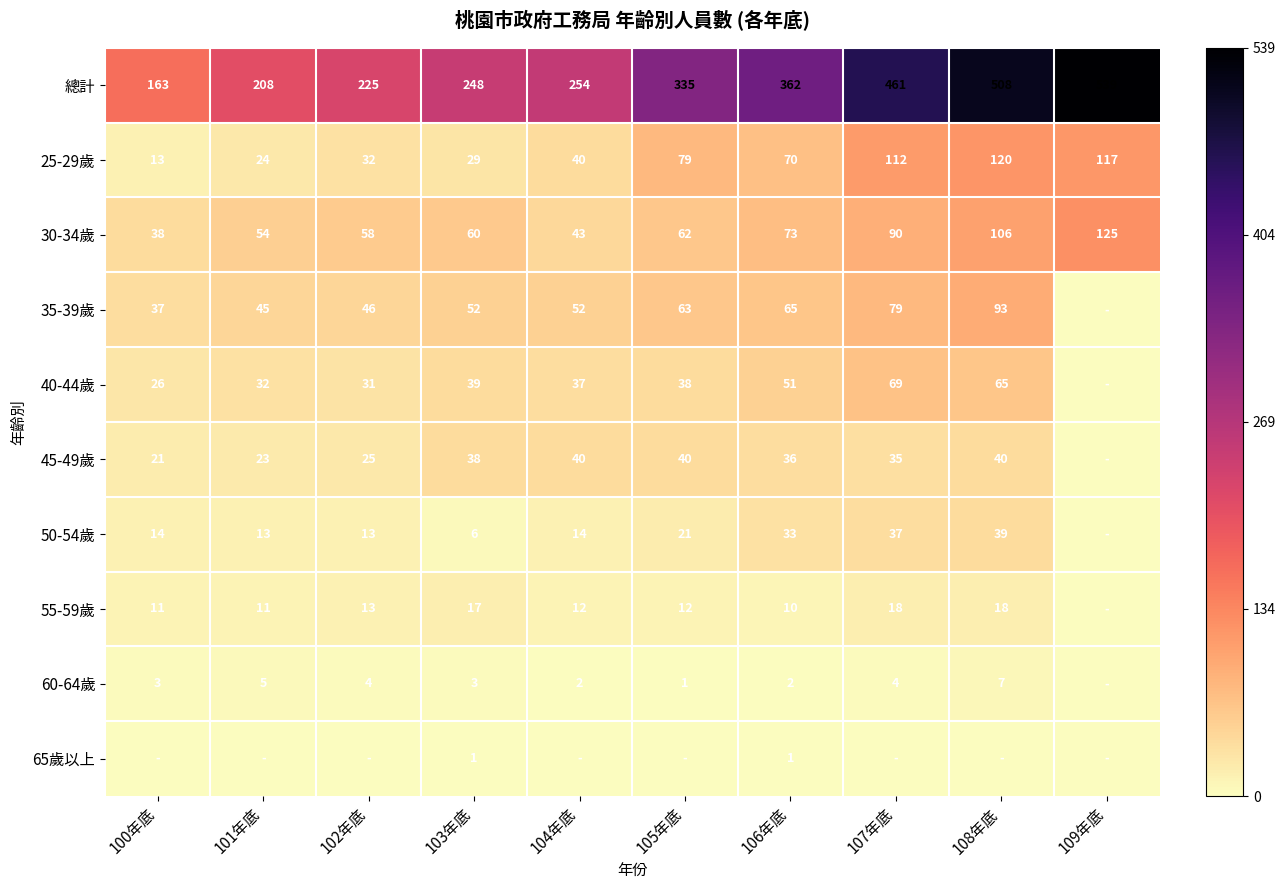

How many categories are shown in the chart?

10